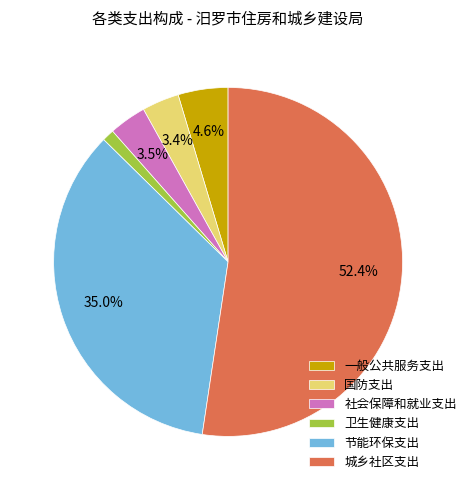

How many slices are in this pie chart?

6